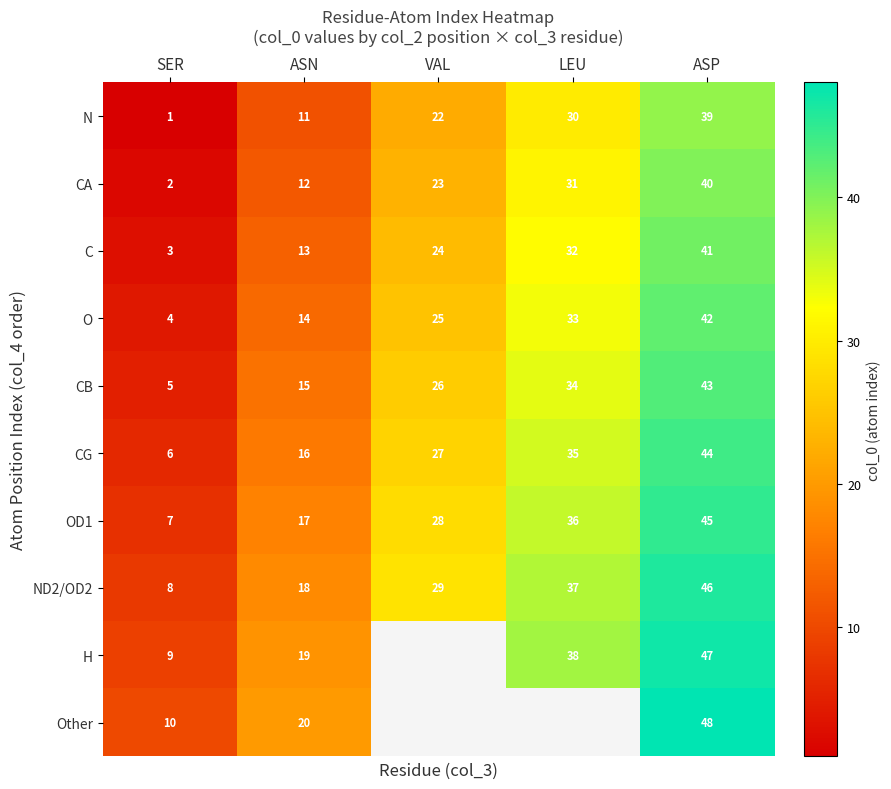

What value does the CG series have at ASP, to the nearest 10?

40